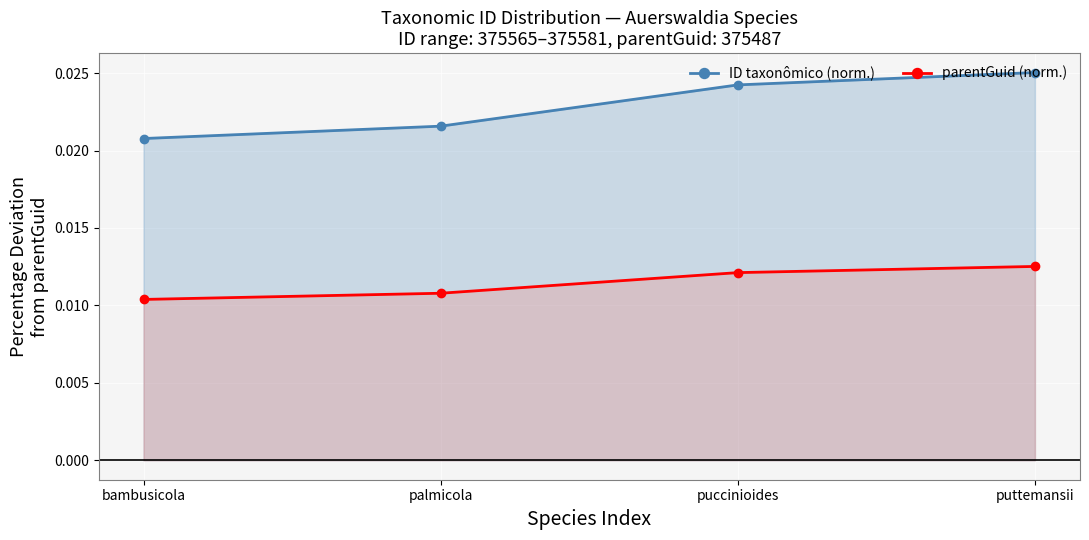

Which label corresponds to the largest value in the chart?

puttemansii